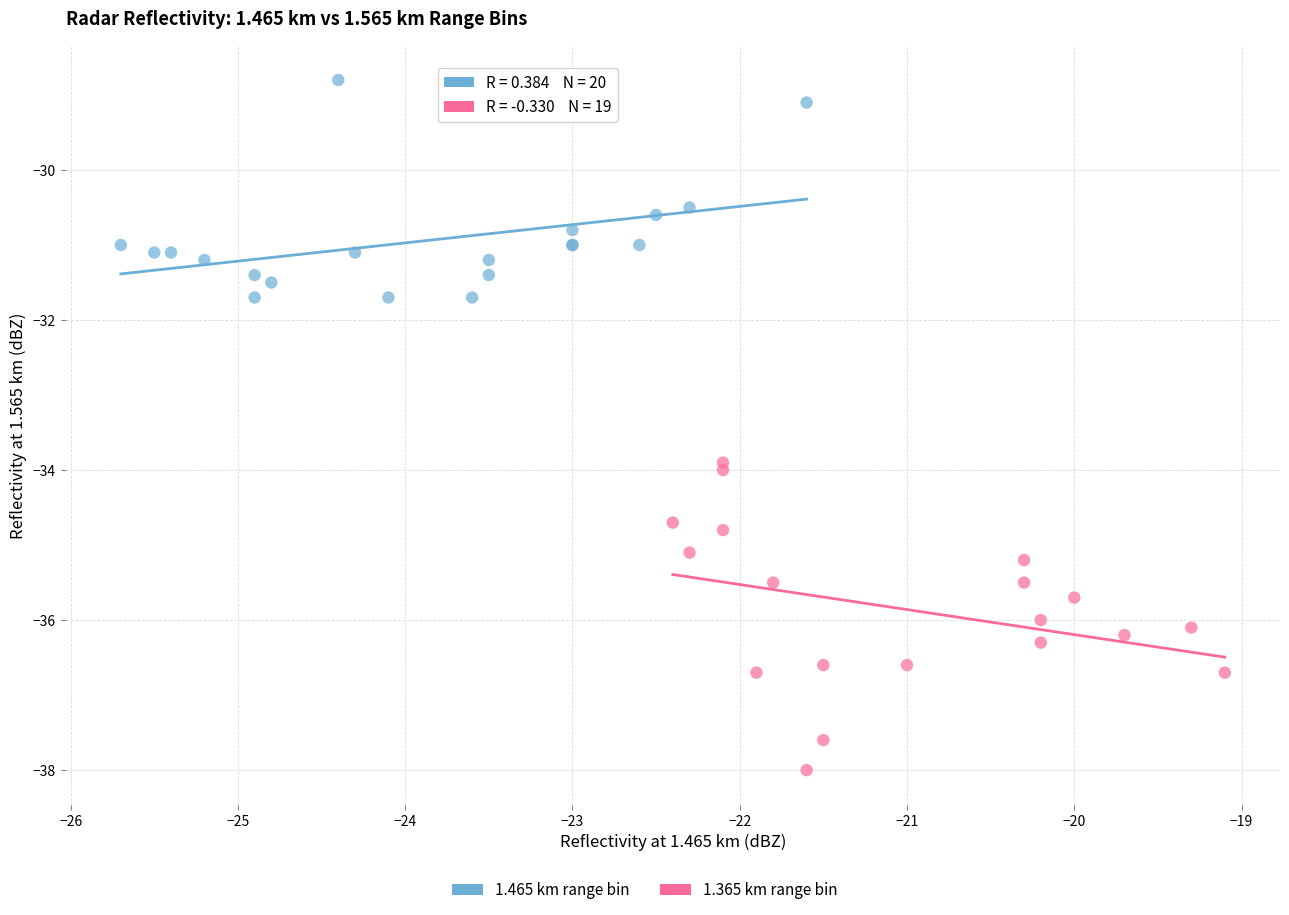

Which series has the widest spread of Y values?

1.365 km range bin